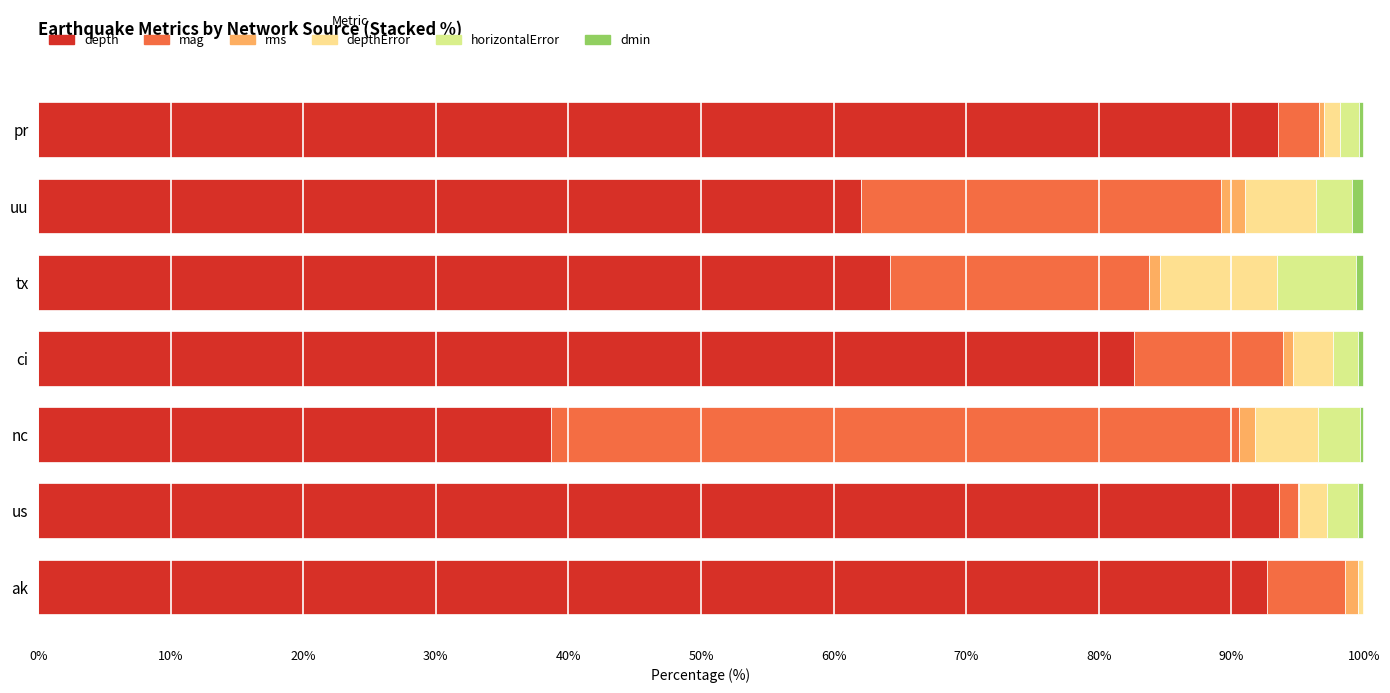

What is the maximum value for depth?

93.6